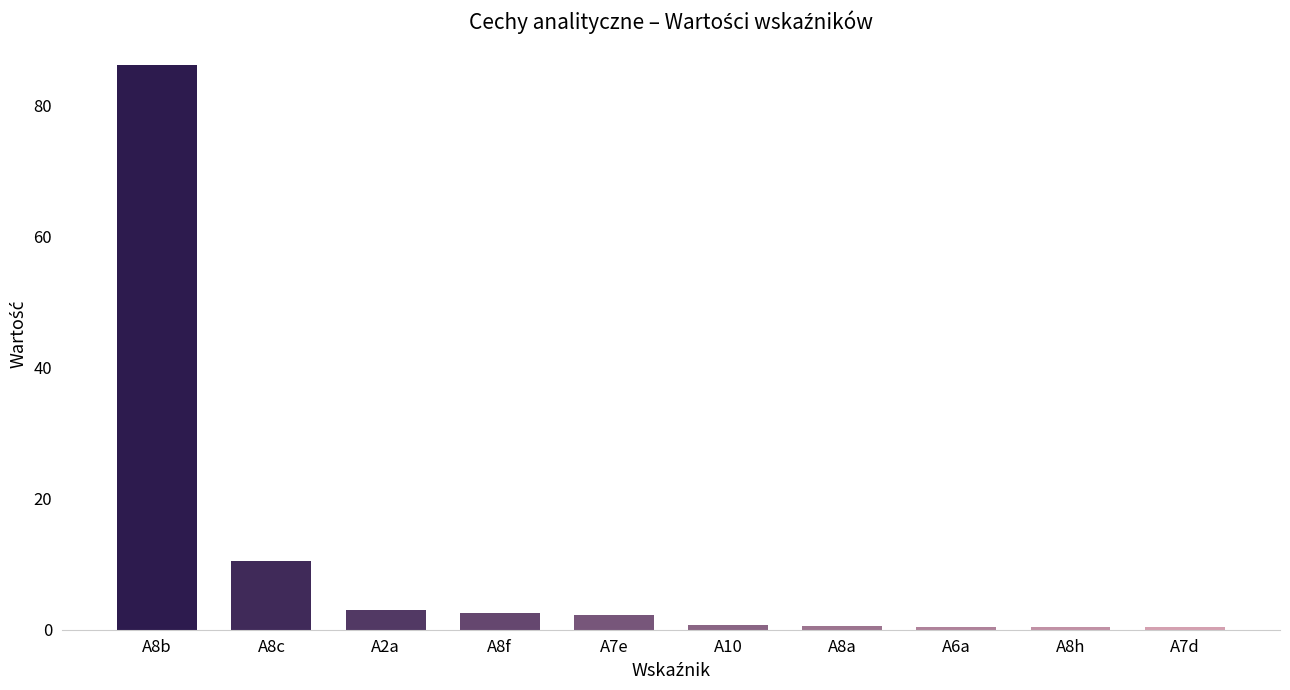

True or false: the data shows 4.4 at A8c.

False